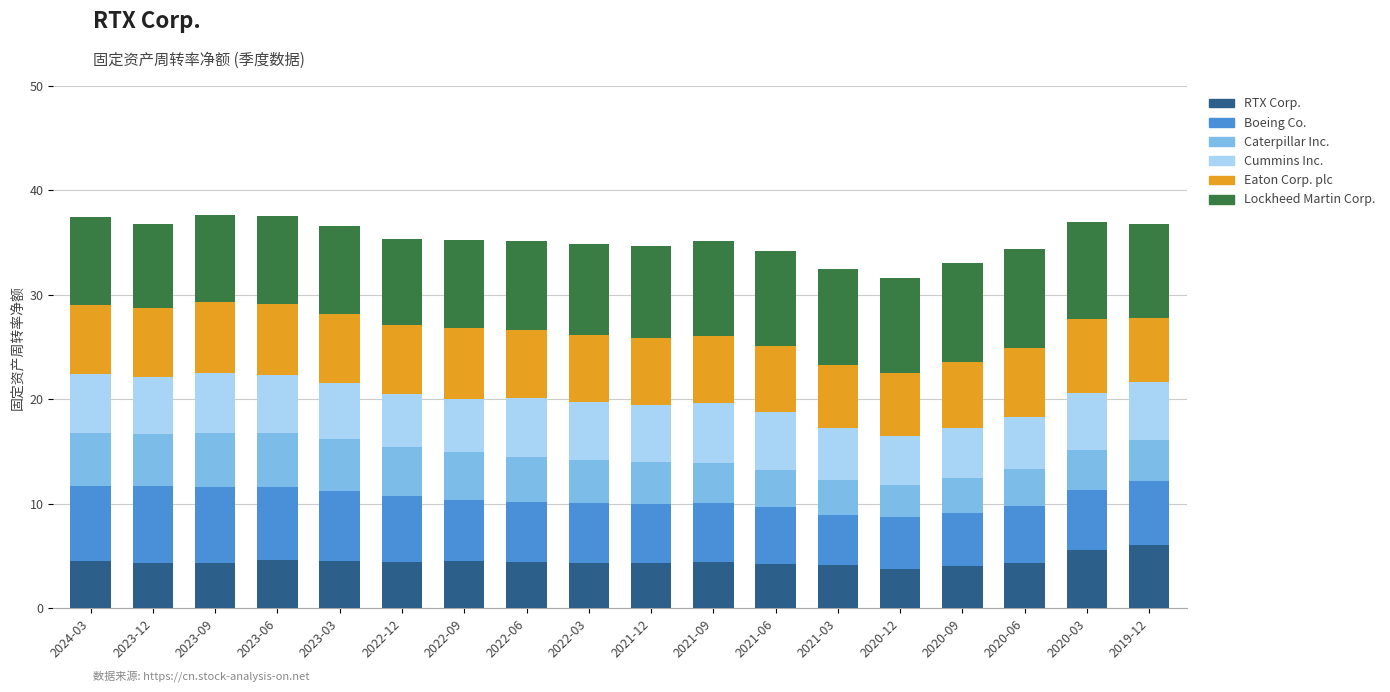

What is the total value across all series at 2020-09?

33.0